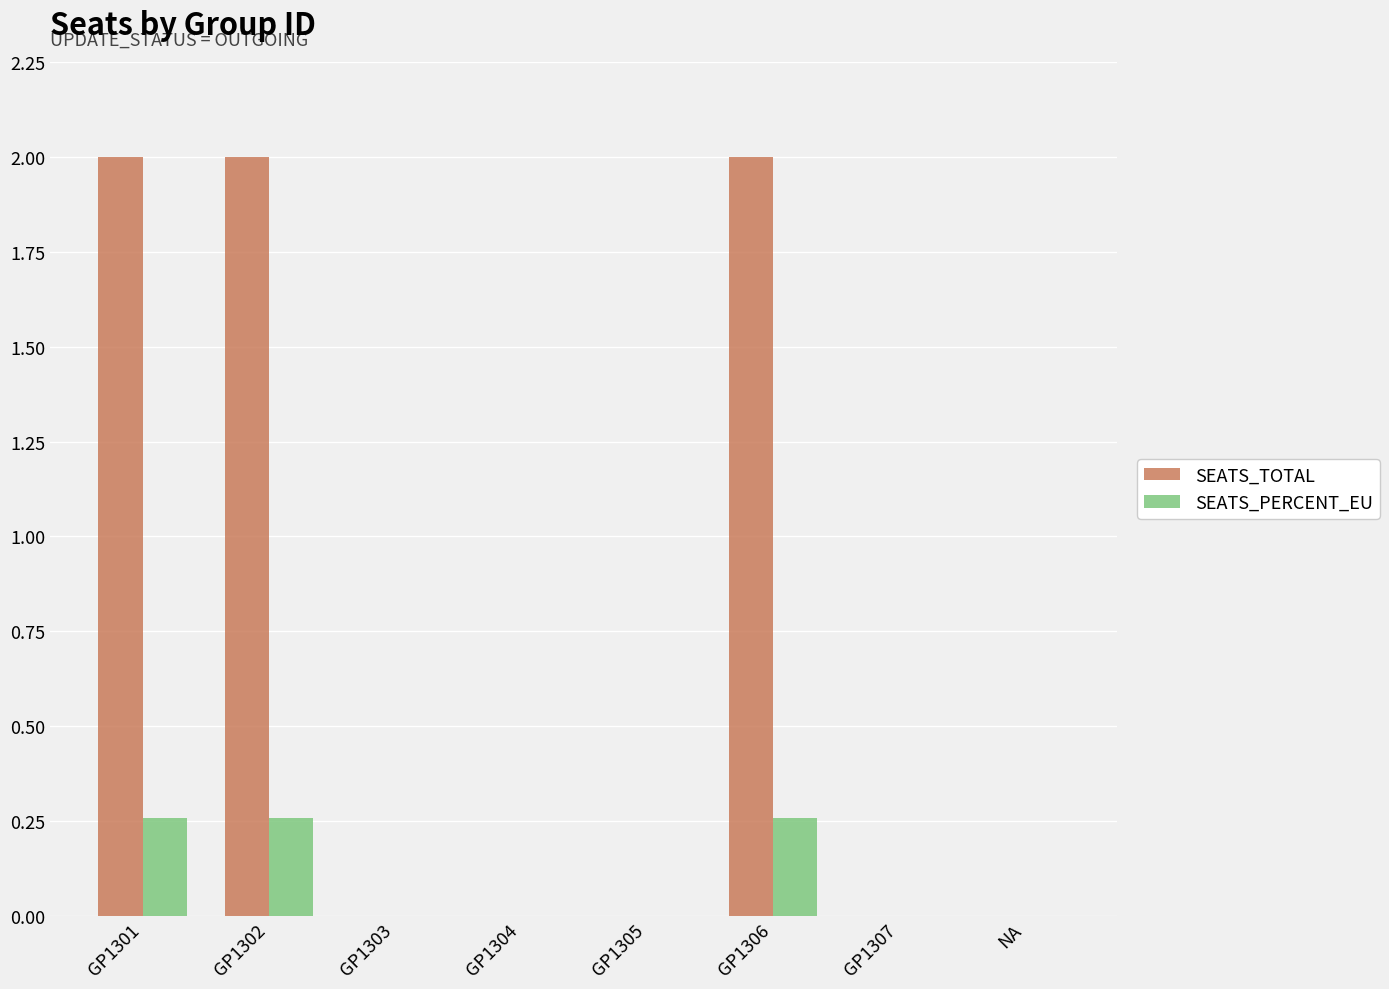

What is the sum of all SEATS_PERCENT_EU values?

0.8